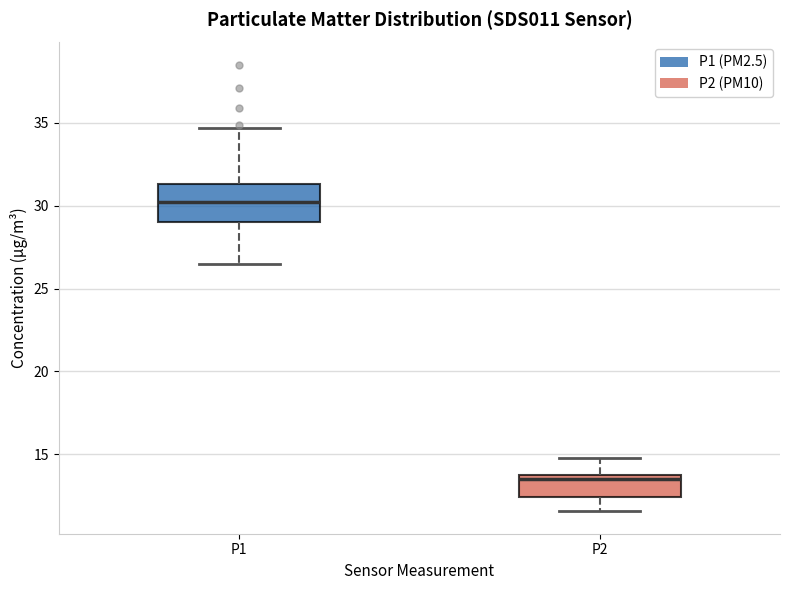

Where is the lower edge of the box for P2 on the y-axis? The values are not printed on the chart, so give them approximately, as read against the axis.

12.5